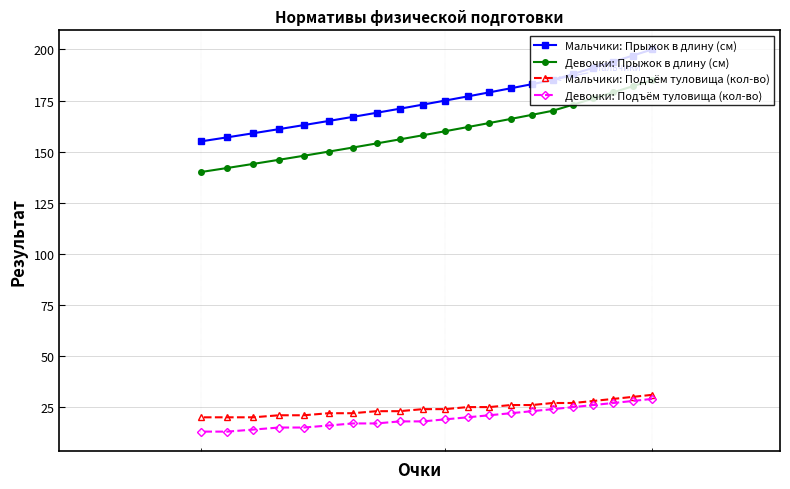

True or false: Мальчики: Подъём туловища (кол-во) and Девочки: Прыжок в длину (см) intersect in this chart.

False